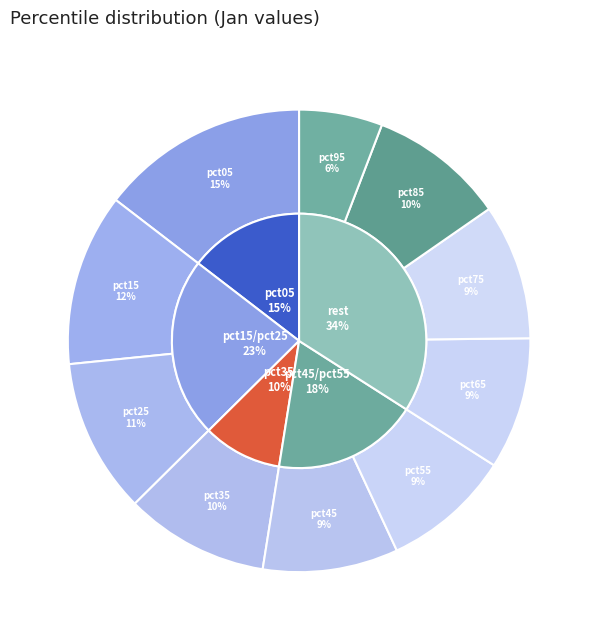

What is the total percentage of pct95 and pct45?

15.3%